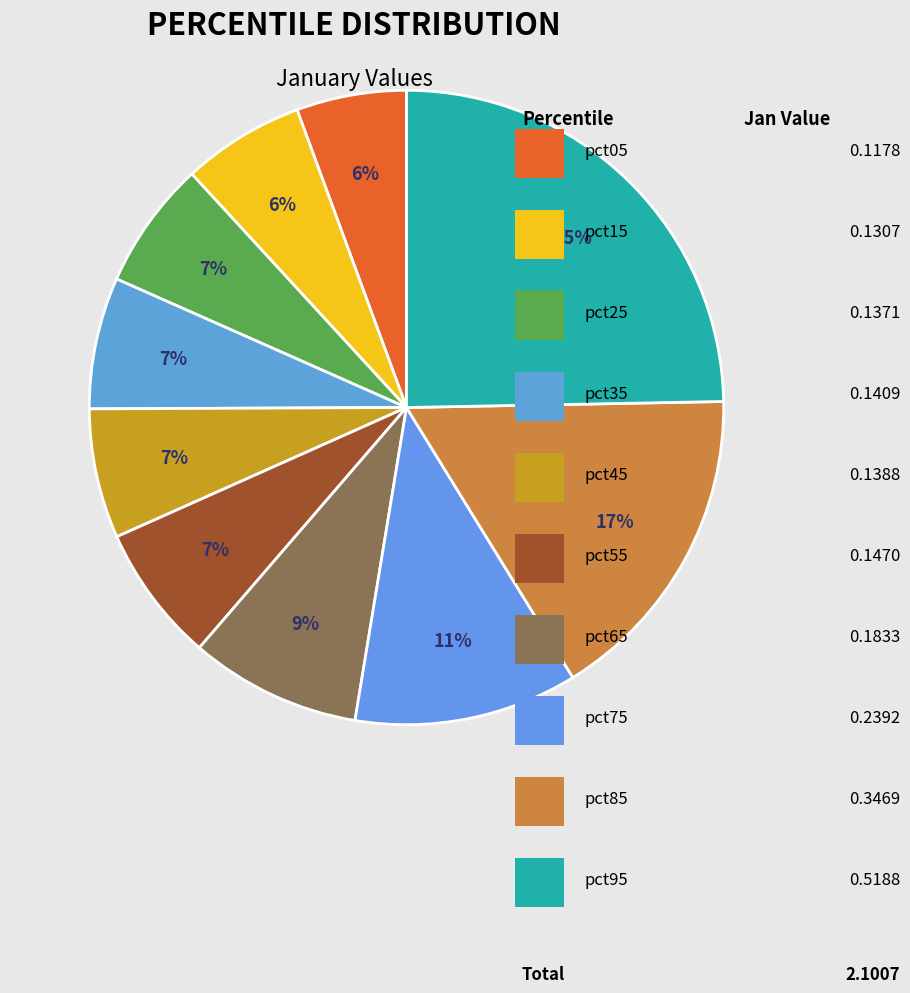

How many segments does this pie chart have?

10